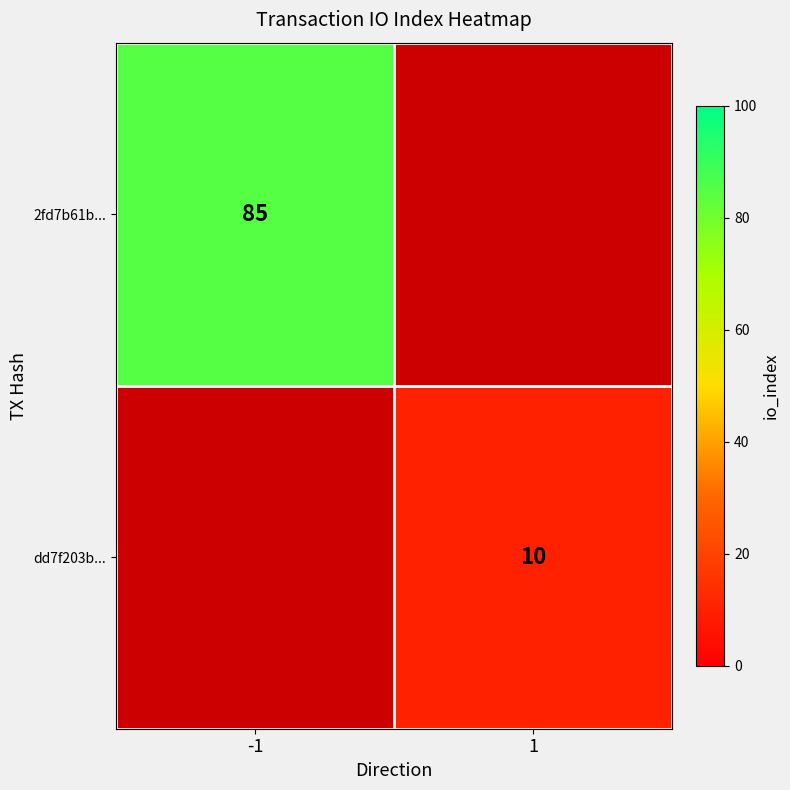

True or false: 2fd7b61b... has a value of 59 at -1.

False